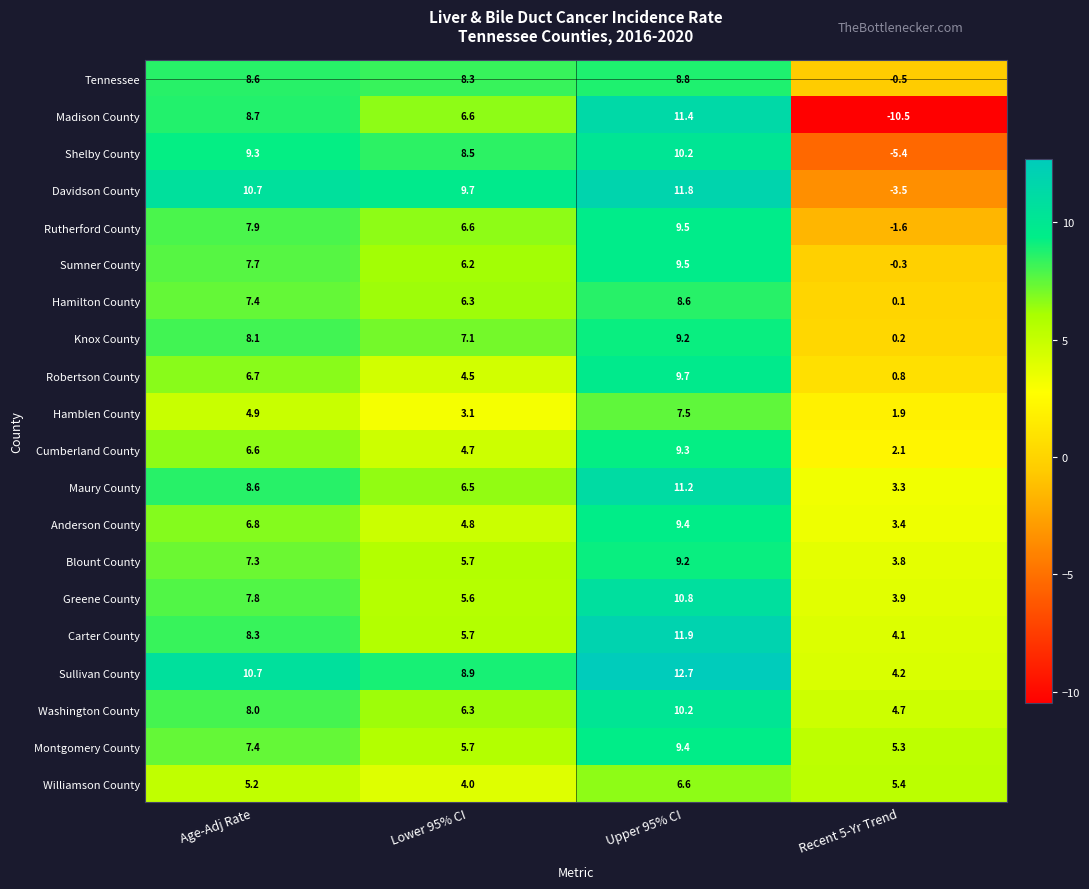

At how many categories does at least one series exceed 4?

4